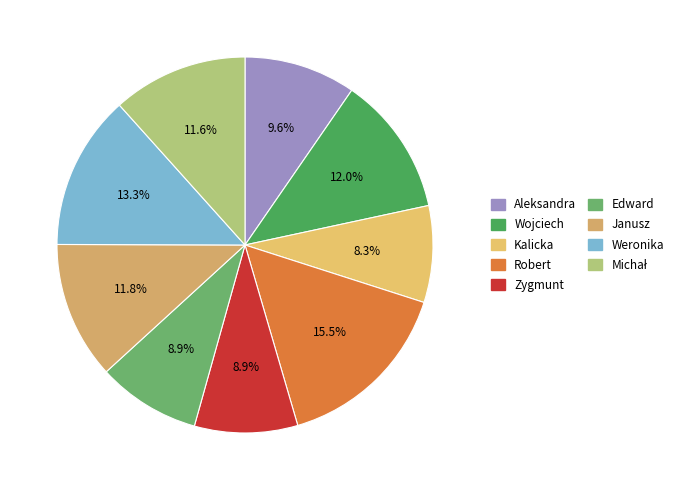

Combined, do Zygmunt and Wojciech account for over 50%?

No